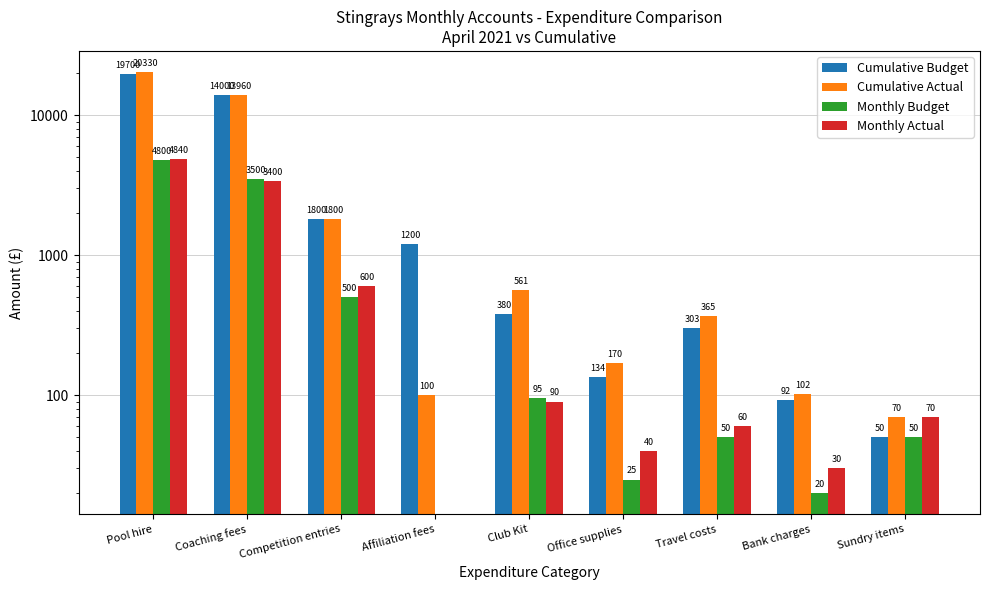

Reading left to right, list all the values displayed in this chart.

Cumulative Budget: Pool hire=19700	Coaching fees=14000	Competition entries=1800	Affiliation fees=1200	Club Kit=380	Office supplies=134	Travel costs=303	Bank charges=92	Sundry items=50
Cumulative Actual: Pool hire=20330	Coaching fees=13960	Competition entries=1800	Affiliation fees=100	Club Kit=561	Office supplies=170	Travel costs=365	Bank charges=102	Sundry items=70
Monthly Budget: Pool hire=4800	Coaching fees=3500	Competition entries=500	Affiliation fees=0	Club Kit=95	Office supplies=25	Travel costs=50	Bank charges=20	Sundry items=50
Monthly Actual: Pool hire=4840	Coaching fees=3400	Competition entries=600	Affiliation fees=0	Club Kit=90	Office supplies=40	Travel costs=60	Bank charges=30	Sundry items=70